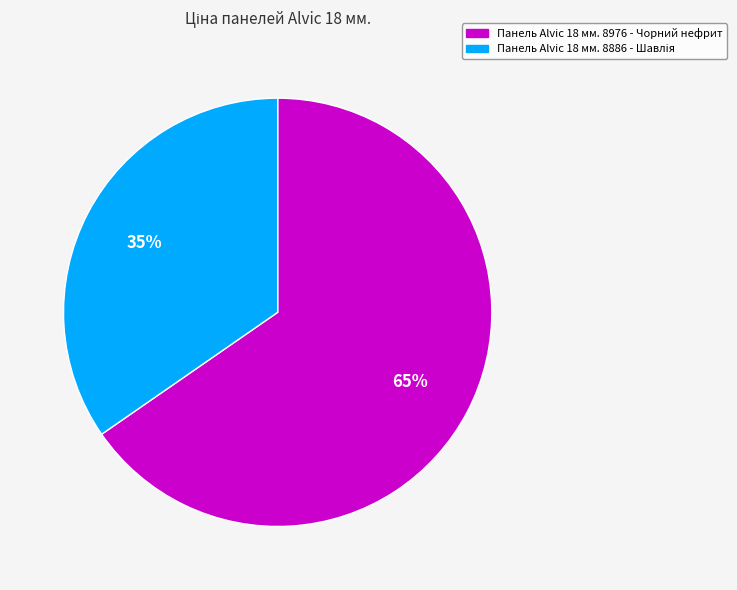

Which category has the biggest portion of the pie?

Панель Alvic 18 мм. 8976 - Чорний нефрит